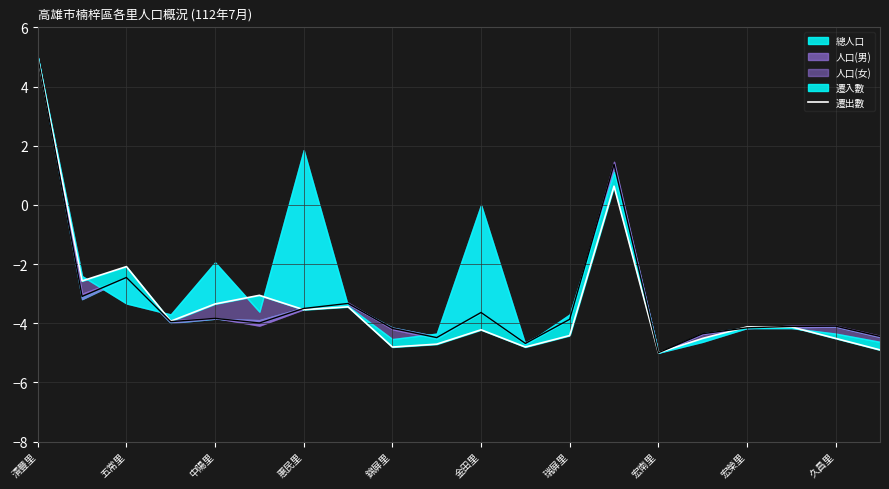

Is it true that the value at 五常里 is -1.3?

False